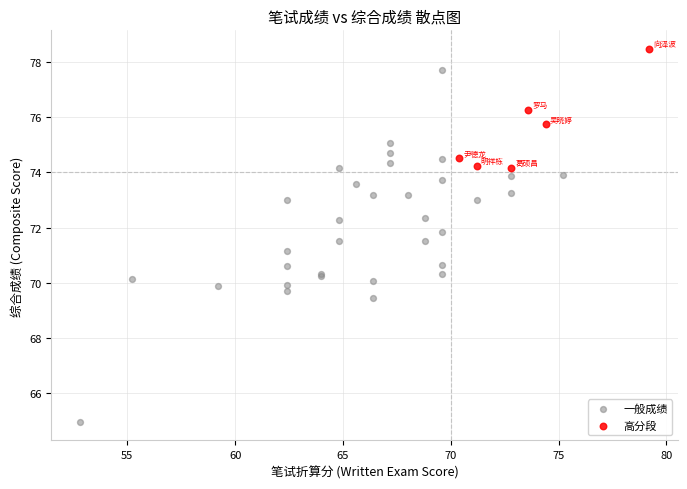

Which series contains the lowest Y value?

一般成绩